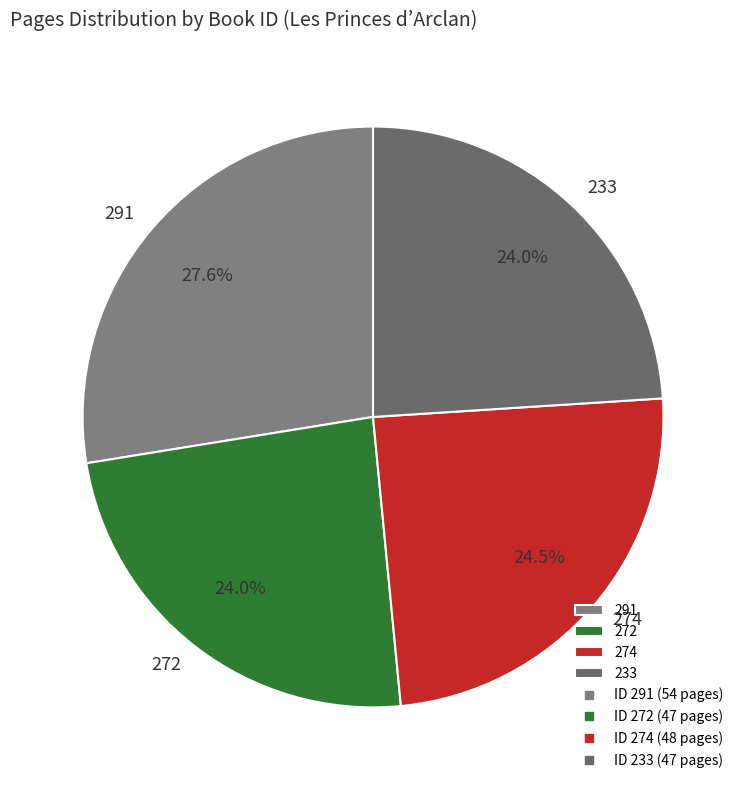

True or false: 291 accounts for 41% of the total.

False